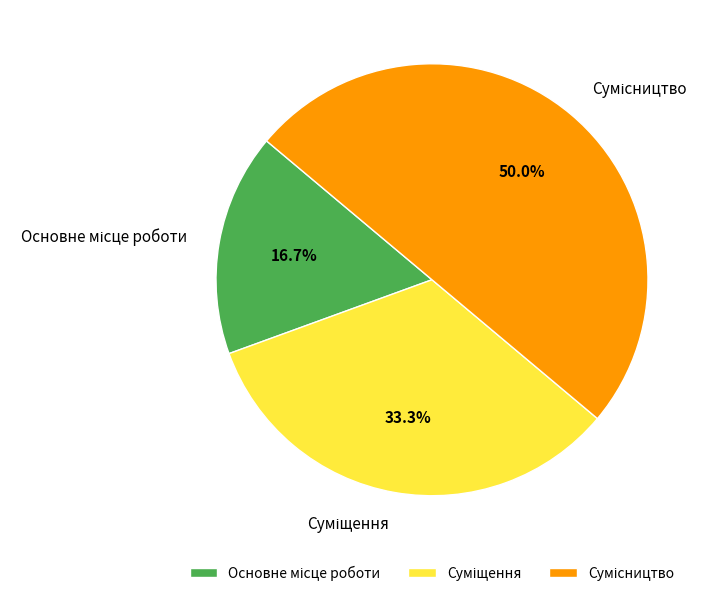

How many slices are in this pie chart?

3